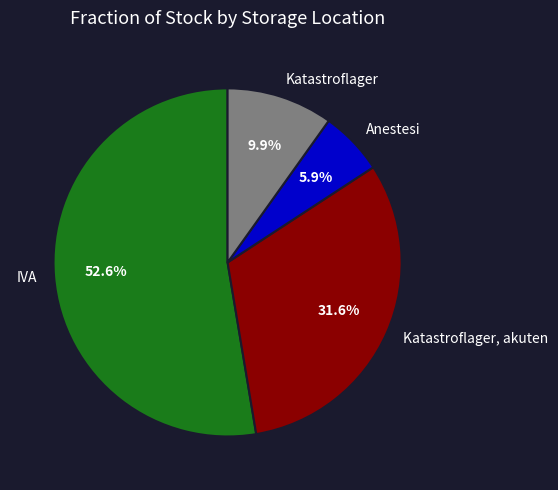

Which slice is the largest?

IVA